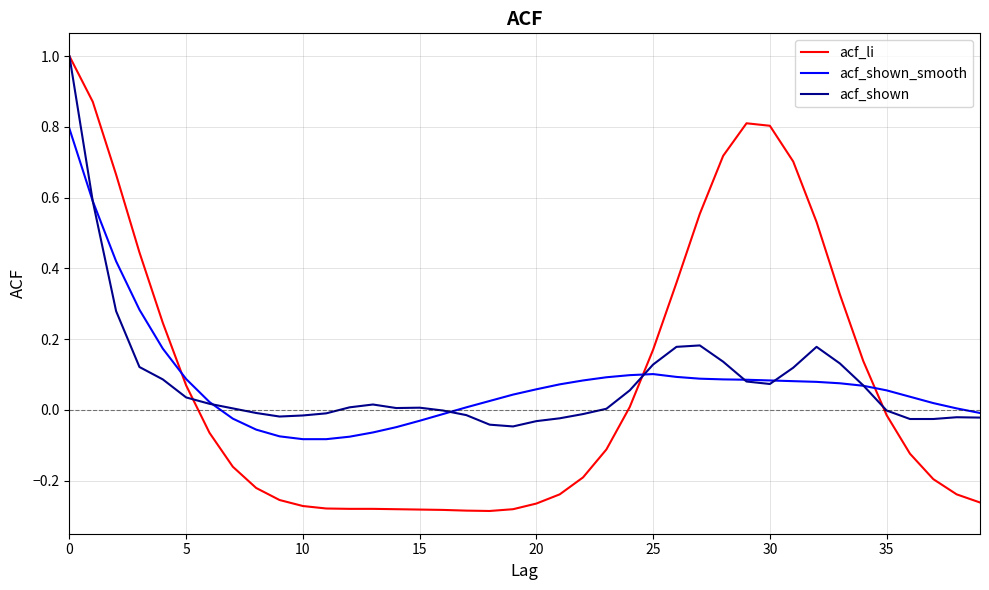

Which series ends up on top after the final intersection of acf_li and acf_shown_smooth?

acf_shown_smooth